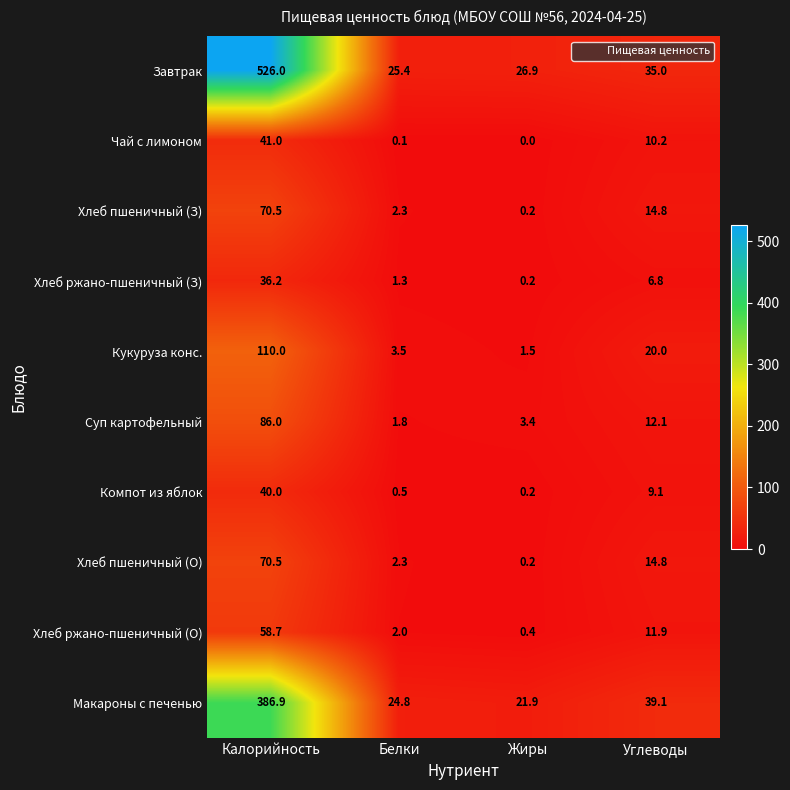

What is the spread (max minus min) of values at Калорийность?

489.8